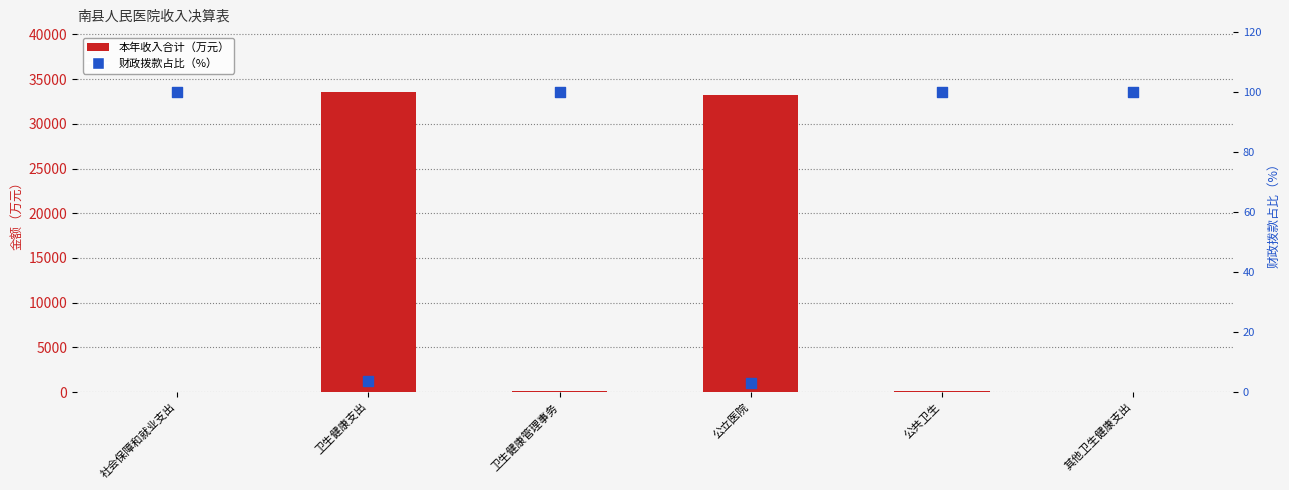

Which series reaches the maximum Y coordinate?

本年收入合计